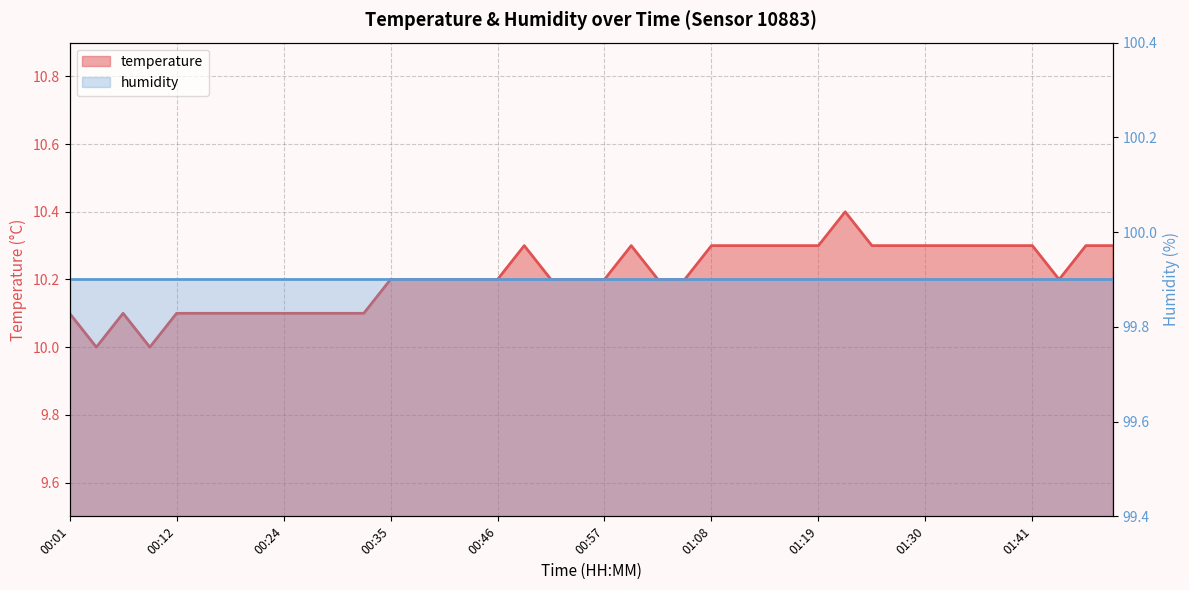

Is it true that the value at 01:05 is 10.2?

True